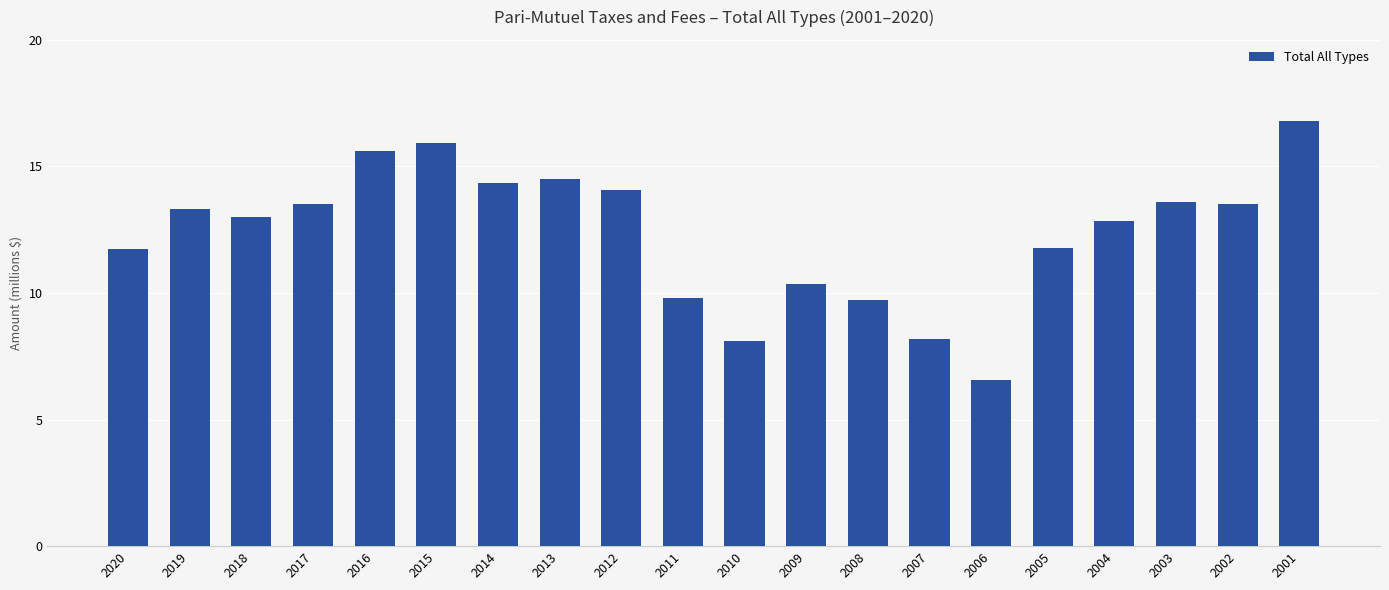

List the labels in order of value, largest first.

2001, 2015, 2016, 2013, 2014, 2012, 2003, 2017, 2002, 2019, 2018, 2004, 2005, 2020, 2009, 2011, 2008, 2007, 2010, 2006